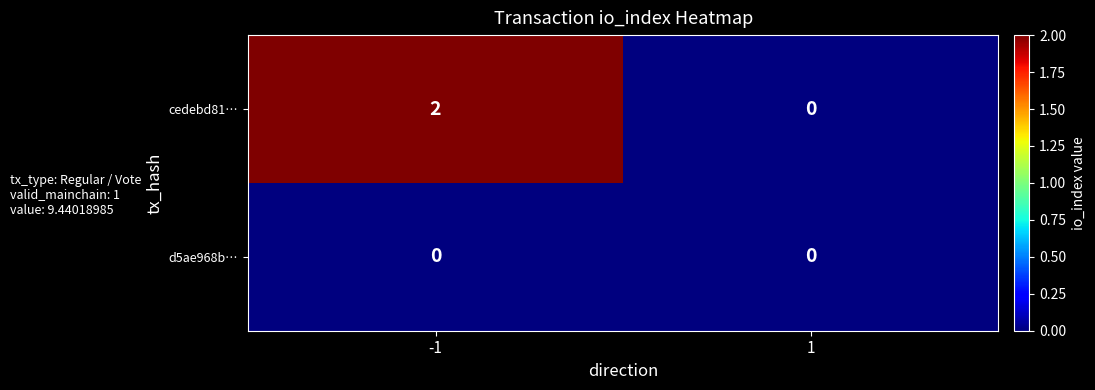

Reading left to right, list all the values displayed in this chart.

cedebd81…: 2	0
d5ae968b…: 0	0